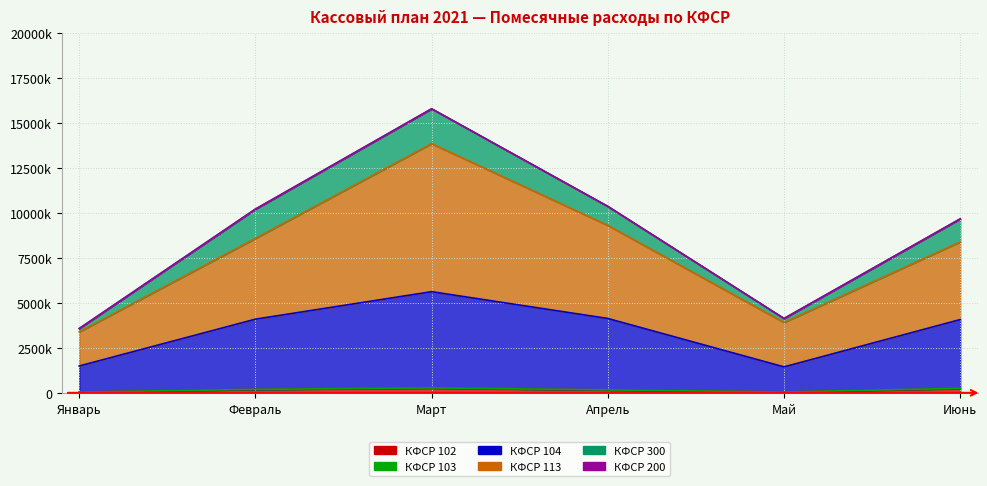

True or false: Январь and Февраль intersect in this chart.

False